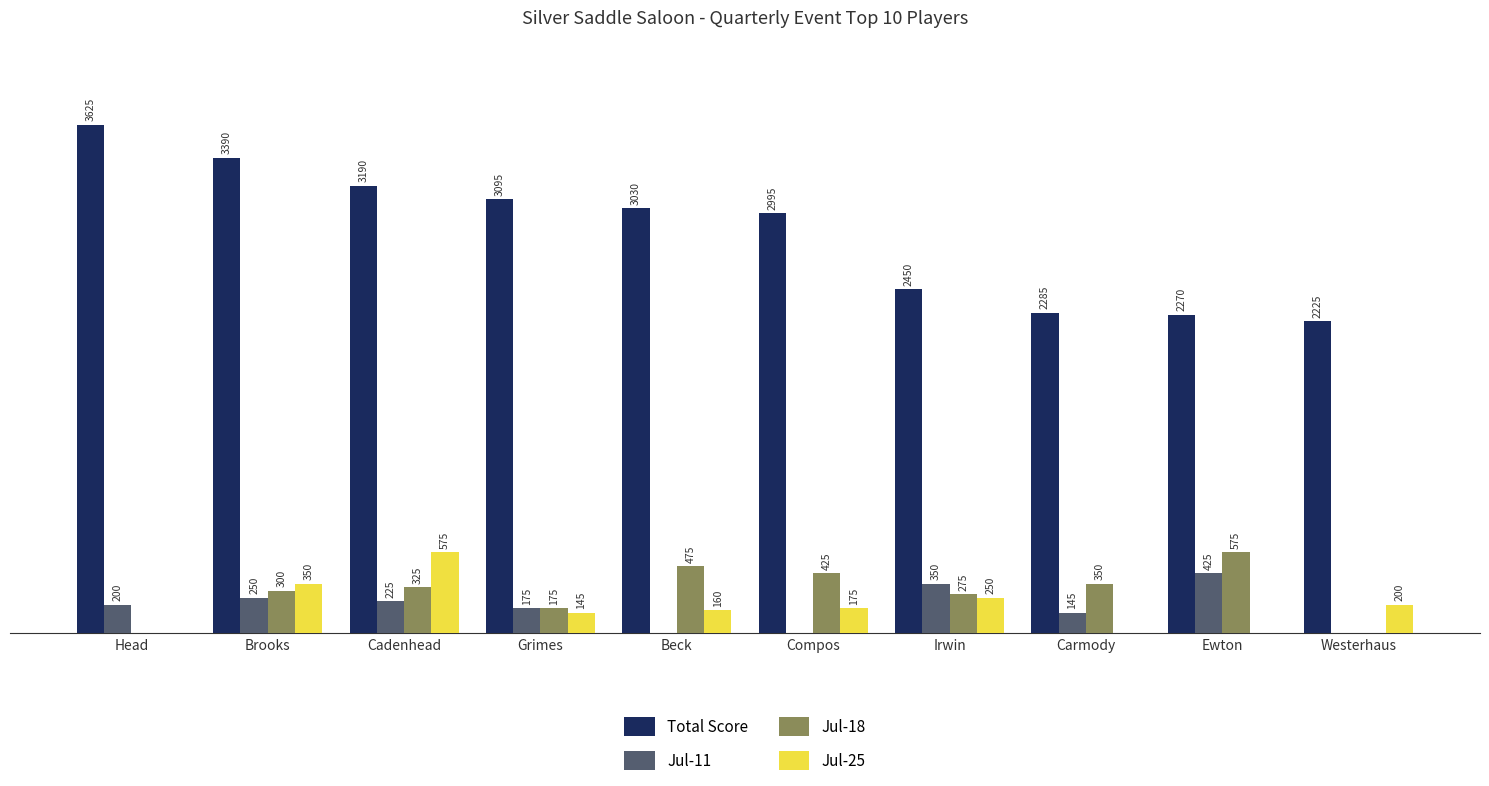

Between Cadenhead and Irwin, which series saw the biggest shift?

Total Score